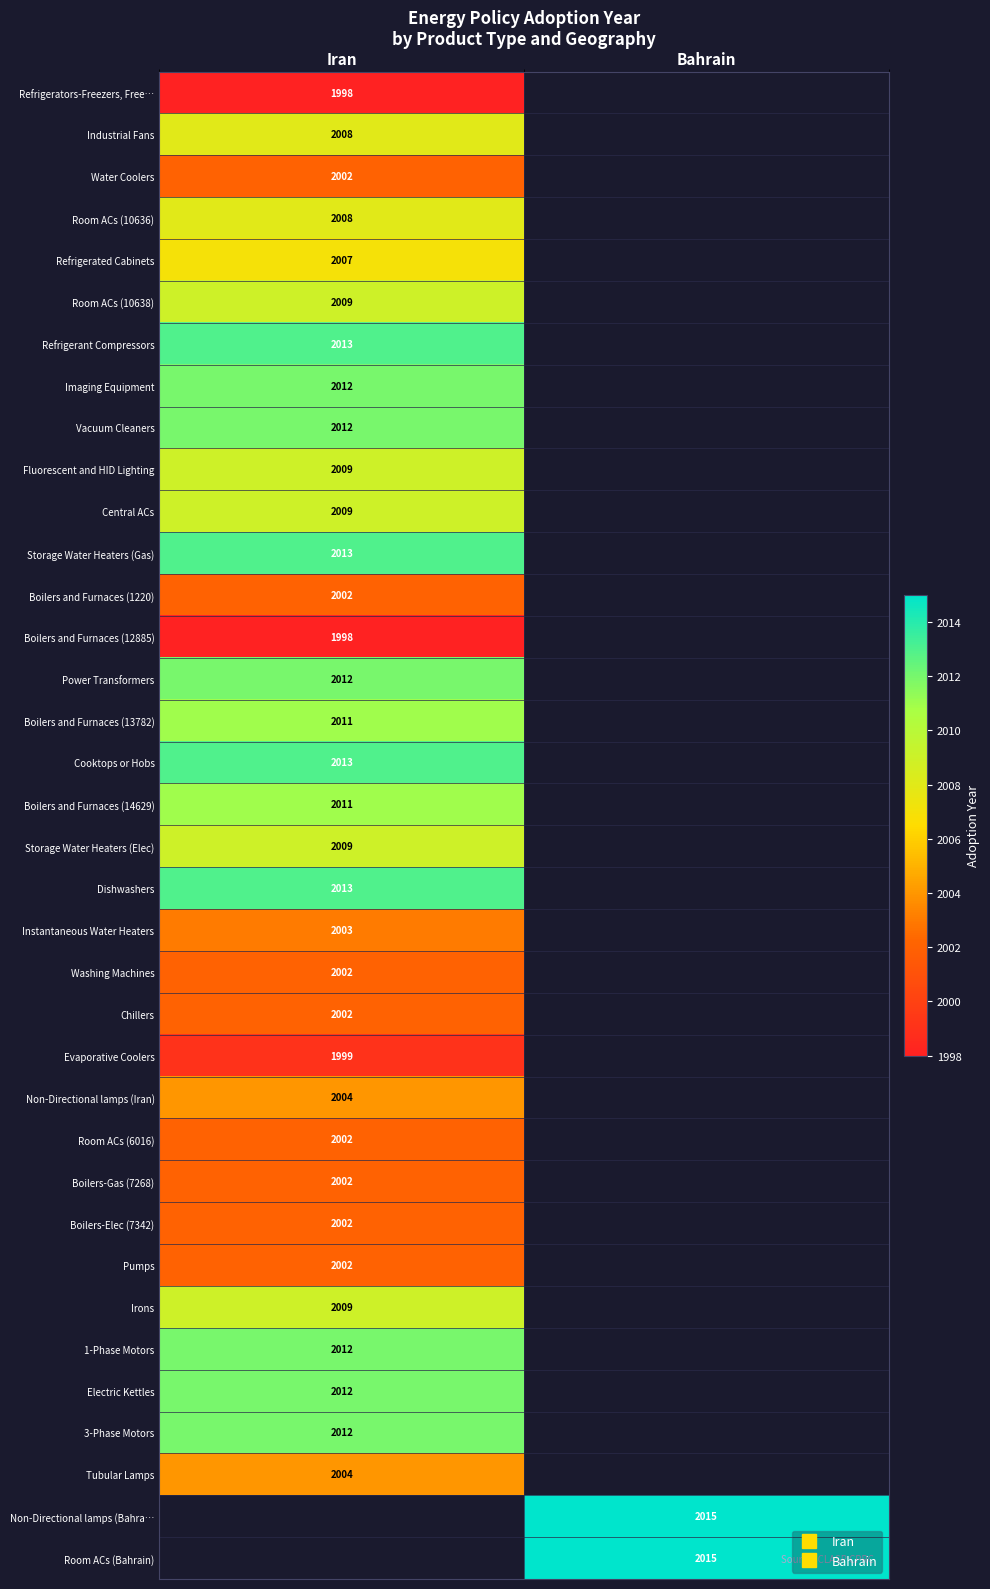

Rank the categories by Water Coolers value from highest to lowest.

Iran, Bahrain